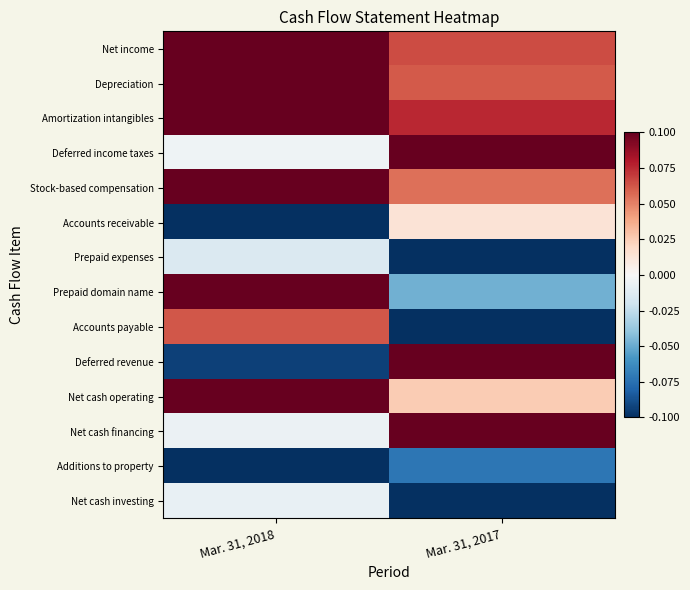

Between Mar. 31, 2017 and Mar. 31, 2018, which is larger?

Mar. 31, 2018